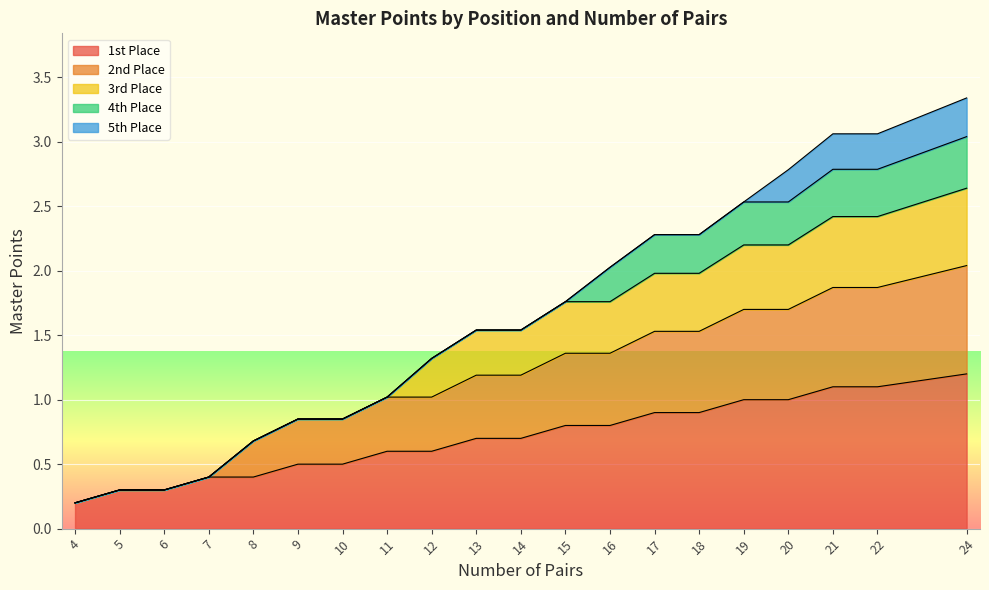

What is the total value across all series at 19?

2.5